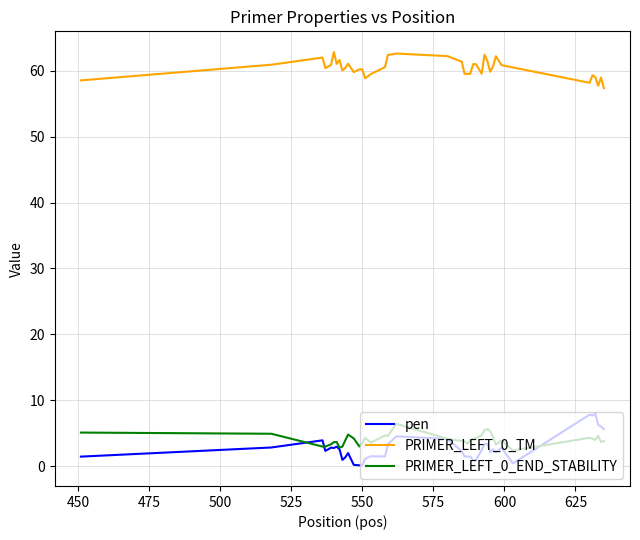

True or false: pen and PRIMER_LEFT_0_TM intersect in this chart.

False